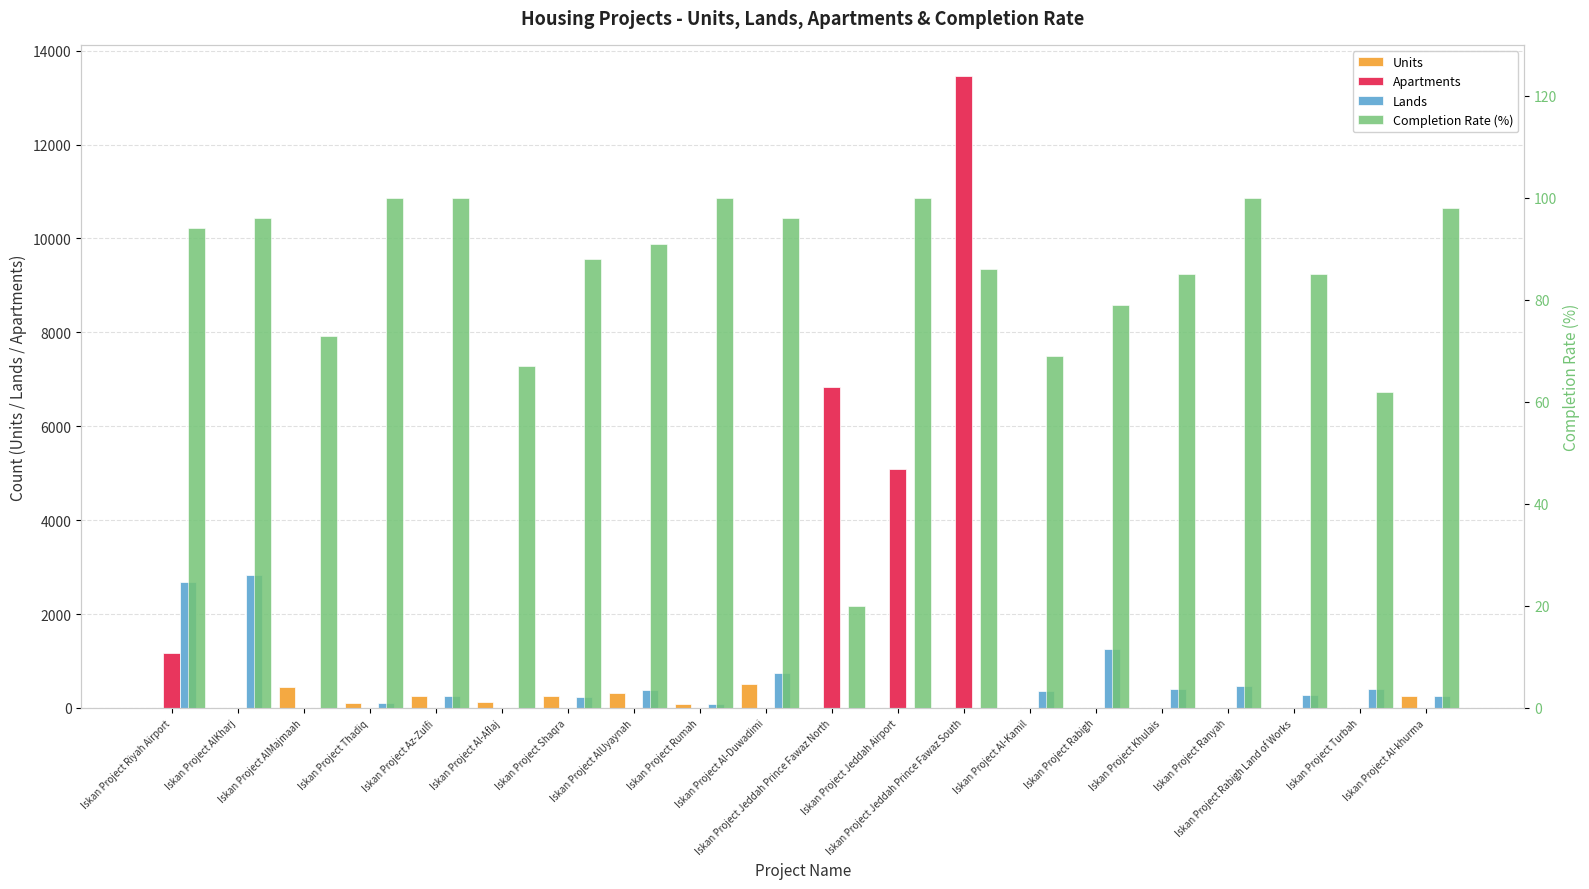

Reading right to left, list all the values displayed in this chart.

Units: Iskan Project Al-khurma=260	Iskan Project Turbah=0	Iskan Project Rabigh Land of Works=0	Iskan Project Ranyah=0	Iskan Project Khulais=0	Iskan Project Rabigh=0	Iskan Project Al-Kamil=0	Iskan Project Jeddah Prince Fawaz South=0	Iskan Project Jeddah Airport=0	Iskan Project Jeddah Prince Fawaz North=0	Iskan Project Al-Duwadimi=501	Iskan Project Rumah=82	Iskan Project AlUyaynah=316	Iskan Project Shaqra=250	Iskan Project Al-Aflaj=127	Iskan Project Az-Zulfi=250	Iskan Project Thadiq=115	Iskan Project AlMajmaah=440	Iskan Project AlKharj=0	Iskan Project Riyah Airport=0
Apartments: Iskan Project Al-khurma=0	Iskan Project Turbah=0	Iskan Project Rabigh Land of Works=0	Iskan Project Ranyah=0	Iskan Project Khulais=0	Iskan Project Rabigh=0	Iskan Project Al-Kamil=0	Iskan Project Jeddah Prince Fawaz South=13451	Iskan Project Jeddah Airport=5090	Iskan Project Jeddah Prince Fawaz North=6839	Iskan Project Al-Duwadimi=0	Iskan Project Rumah=0	Iskan Project AlUyaynah=0	Iskan Project Shaqra=0	Iskan Project Al-Aflaj=0	Iskan Project Az-Zulfi=0	Iskan Project Thadiq=0	Iskan Project AlMajmaah=0	Iskan Project AlKharj=0	Iskan Project Riyah Airport=1175
Lands: Iskan Project Al-khurma=260	Iskan Project Turbah=404	Iskan Project Rabigh Land of Works=278	Iskan Project Ranyah=464	Iskan Project Khulais=398	Iskan Project Rabigh=1245	Iskan Project Al-Kamil=353	Iskan Project Jeddah Prince Fawaz South=0	Iskan Project Jeddah Airport=0	Iskan Project Jeddah Prince Fawaz North=0	Iskan Project Al-Duwadimi=735	Iskan Project Rumah=88	Iskan Project AlUyaynah=392	Iskan Project Shaqra=235	Iskan Project Al-Aflaj=0	Iskan Project Az-Zulfi=250	Iskan Project Thadiq=99	Iskan Project AlMajmaah=0	Iskan Project AlKharj=2825	Iskan Project Riyah Airport=2676
Completion Rate (%): Iskan Project Al-khurma=98	Iskan Project Turbah=62	Iskan Project Rabigh Land of Works=85	Iskan Project Ranyah=100	Iskan Project Khulais=85	Iskan Project Rabigh=79	Iskan Project Al-Kamil=69	Iskan Project Jeddah Prince Fawaz South=86	Iskan Project Jeddah Airport=100	Iskan Project Jeddah Prince Fawaz North=20	Iskan Project Al-Duwadimi=96	Iskan Project Rumah=100	Iskan Project AlUyaynah=91	Iskan Project Shaqra=88	Iskan Project Al-Aflaj=67	Iskan Project Az-Zulfi=100	Iskan Project Thadiq=100	Iskan Project AlMajmaah=73	Iskan Project AlKharj=96	Iskan Project Riyah Airport=94